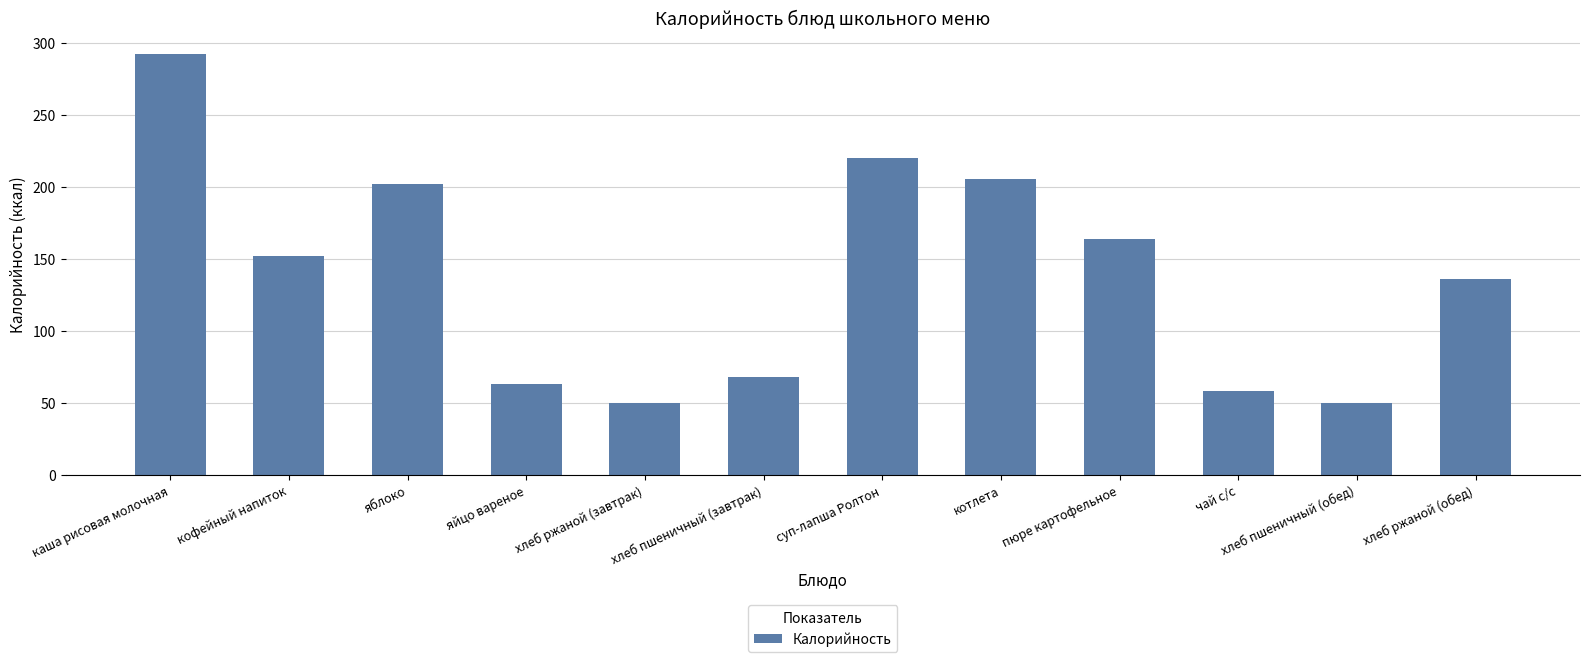

Count the number of data series in this chart.

1